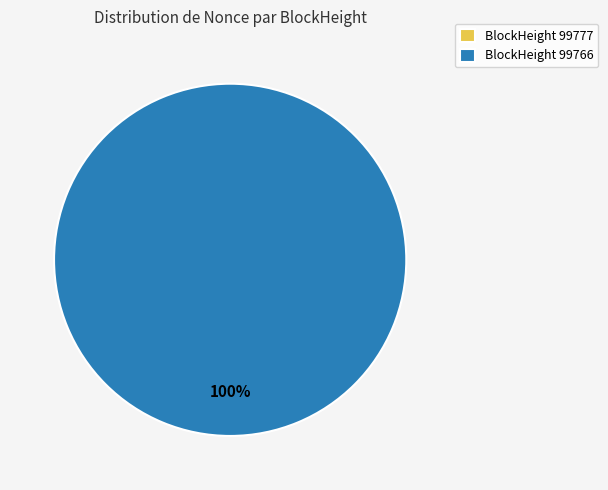

Count the number of slices in the pie.

2